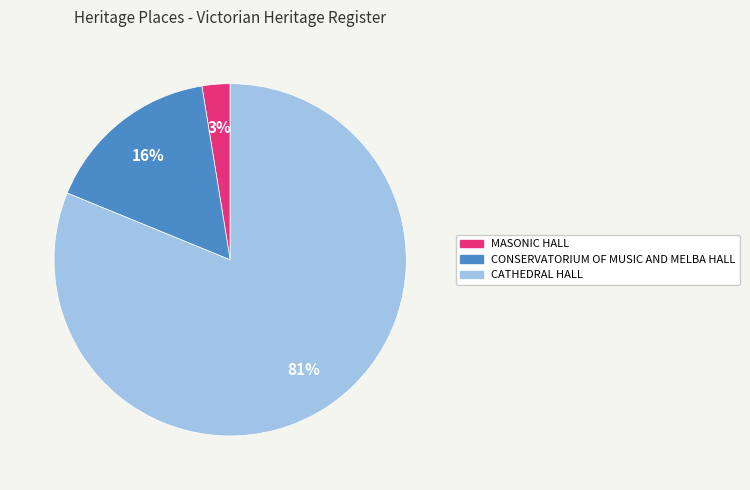

Which slice is the smallest?

MASONIC HALL